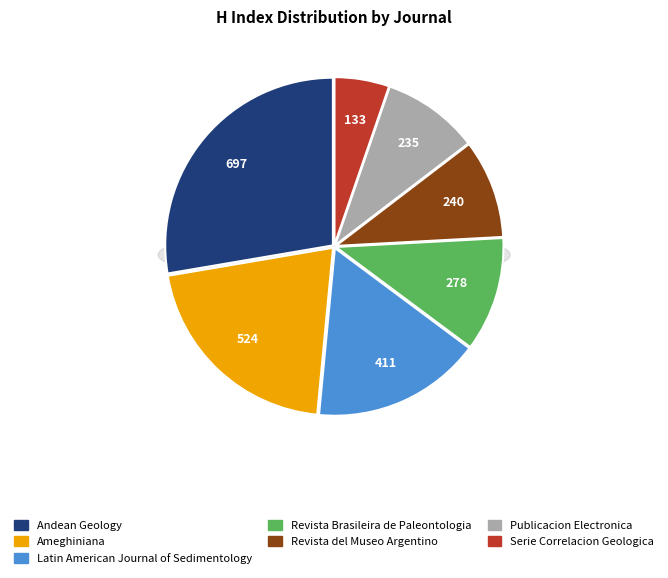

The Serie Correlacion Geologica slice represents 13% of the pie. True or false?

False